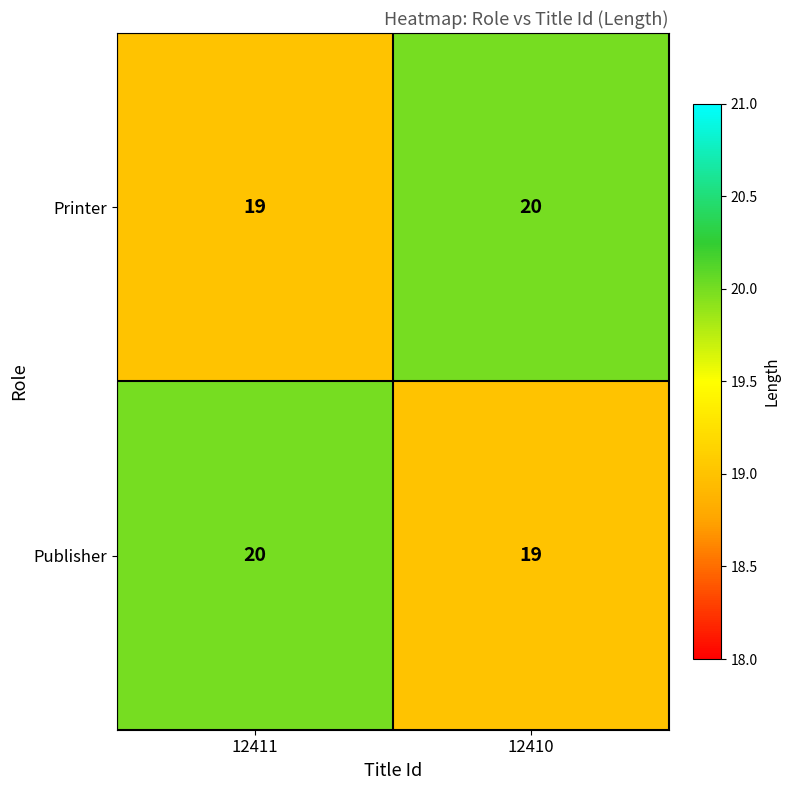

What is the maximum value shown in the chart?

20